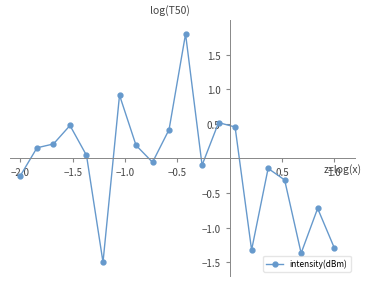

What is the smallest value displayed?

-1.5